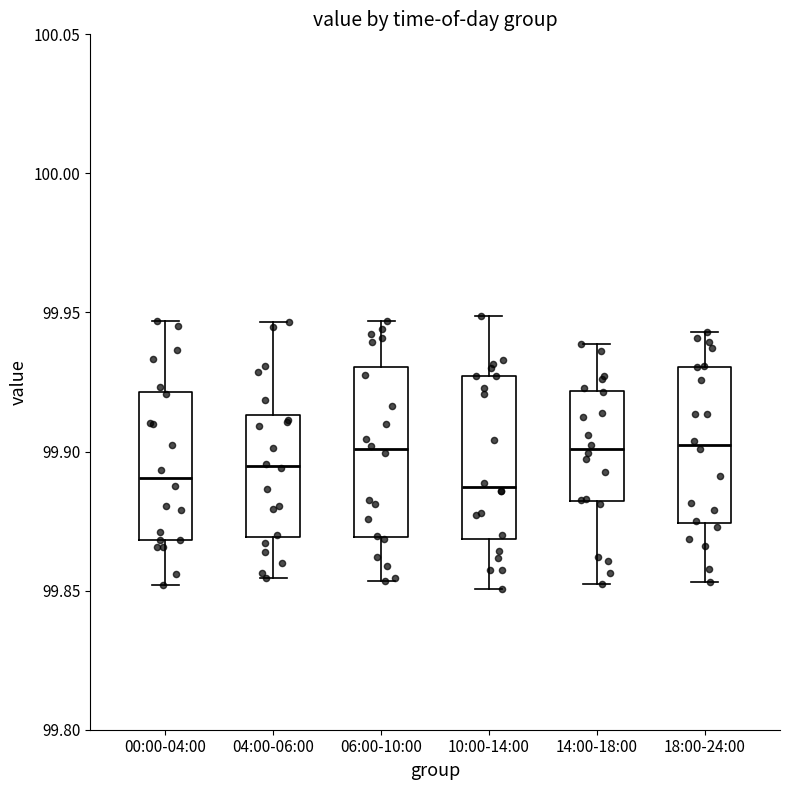

Reading left to right, transcribe this box plot: for each box, give where its median line is, the range the box spans, and where its two whiskers end, as read against the y-axis. The values are not printed on the chart, so give them approximately, as read against the axis.

00:00-04:00: median 99.890, box 99.870 to 99.920, whiskers 99.850 to 99.945
04:00-06:00: median 99.895, box 99.870 to 99.915, whiskers 99.855 to 99.945
06:00-10:00: median 99.900, box 99.870 to 99.930, whiskers 99.855 to 99.945
10:00-14:00: median 99.885, box 99.870 to 99.925, whiskers 99.850 to 99.950
14:00-18:00: median 99.900, box 99.880 to 99.920, whiskers 99.855 to 99.940
18:00-24:00: median 99.900, box 99.875 to 99.930, whiskers 99.855 to 99.945